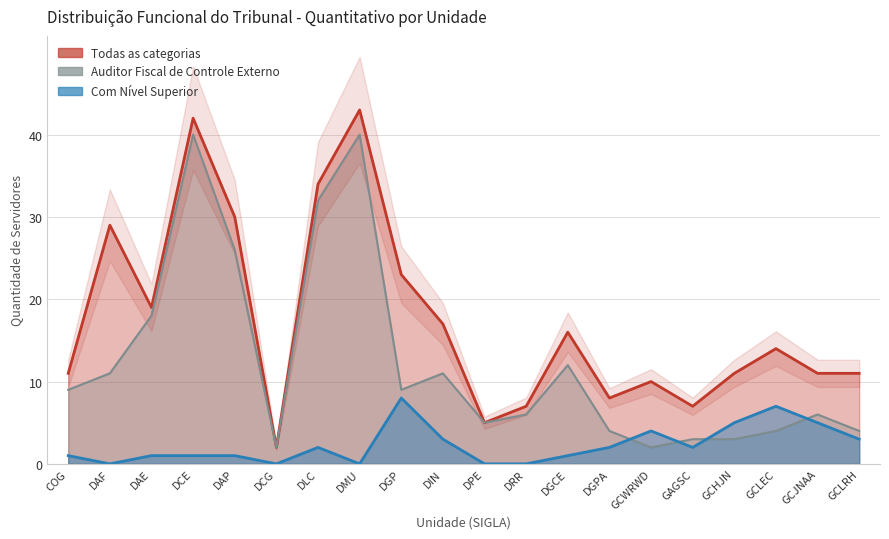

Rank the categories by Com Nível Superior value from highest to lowest.

DGP, GCLEC, GCHJN, GCJNAA, GCWRWD, DIN, GCLRH, DLC, DGPA, GAGSC, COG, DAE, DCE, DAP, DGCE, DAF, DCG, DMU, DPE, DRR